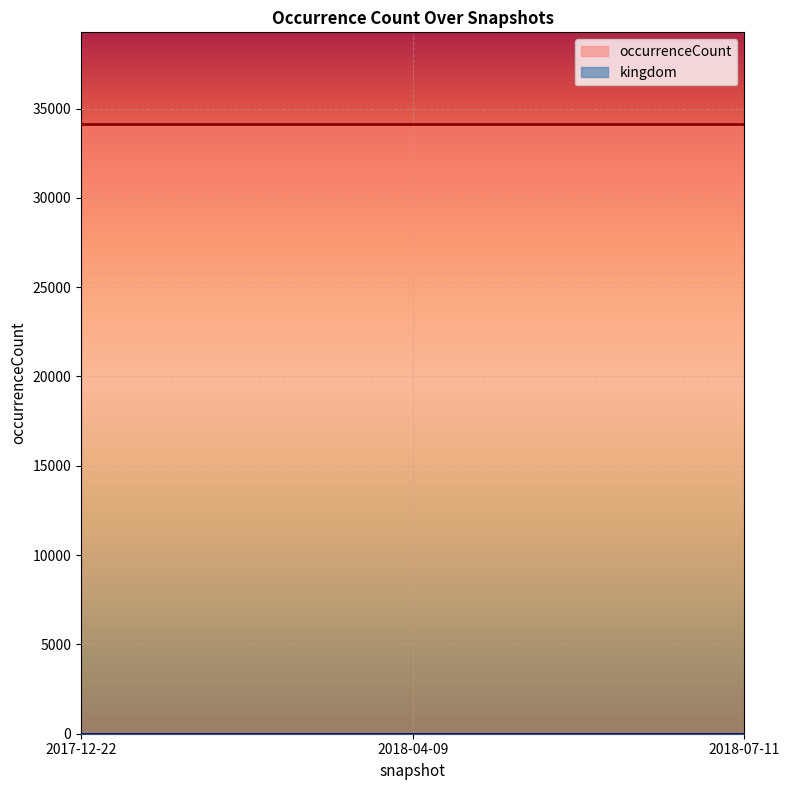

Reading right to left, list all the values displayed in this chart.

occurrenceCount: 34147	34147	34147
kingdom: 1	1	1